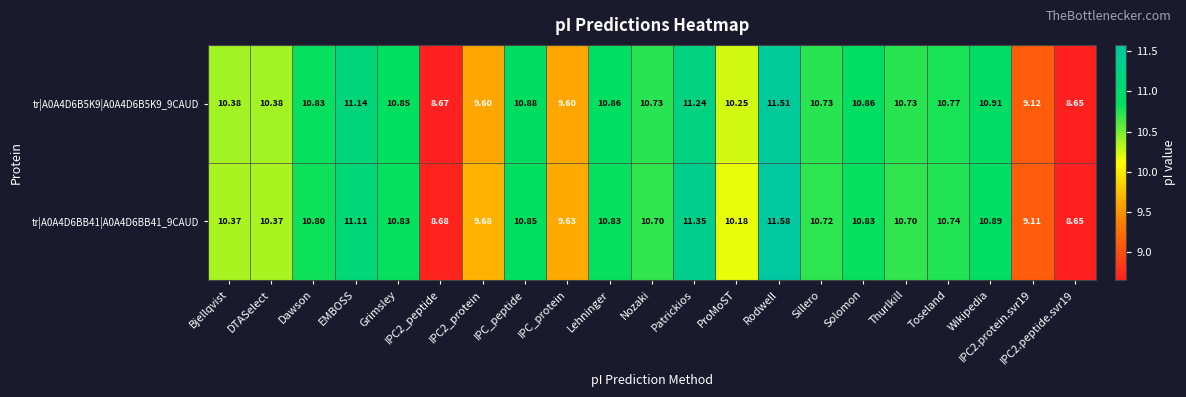

Rank the series by their maximum value, from highest to lowest.

tr|A0A4D6BB41|A0A4D6BB41_9CAUD, tr|A0A4D6B5K9|A0A4D6B5K9_9CAUD